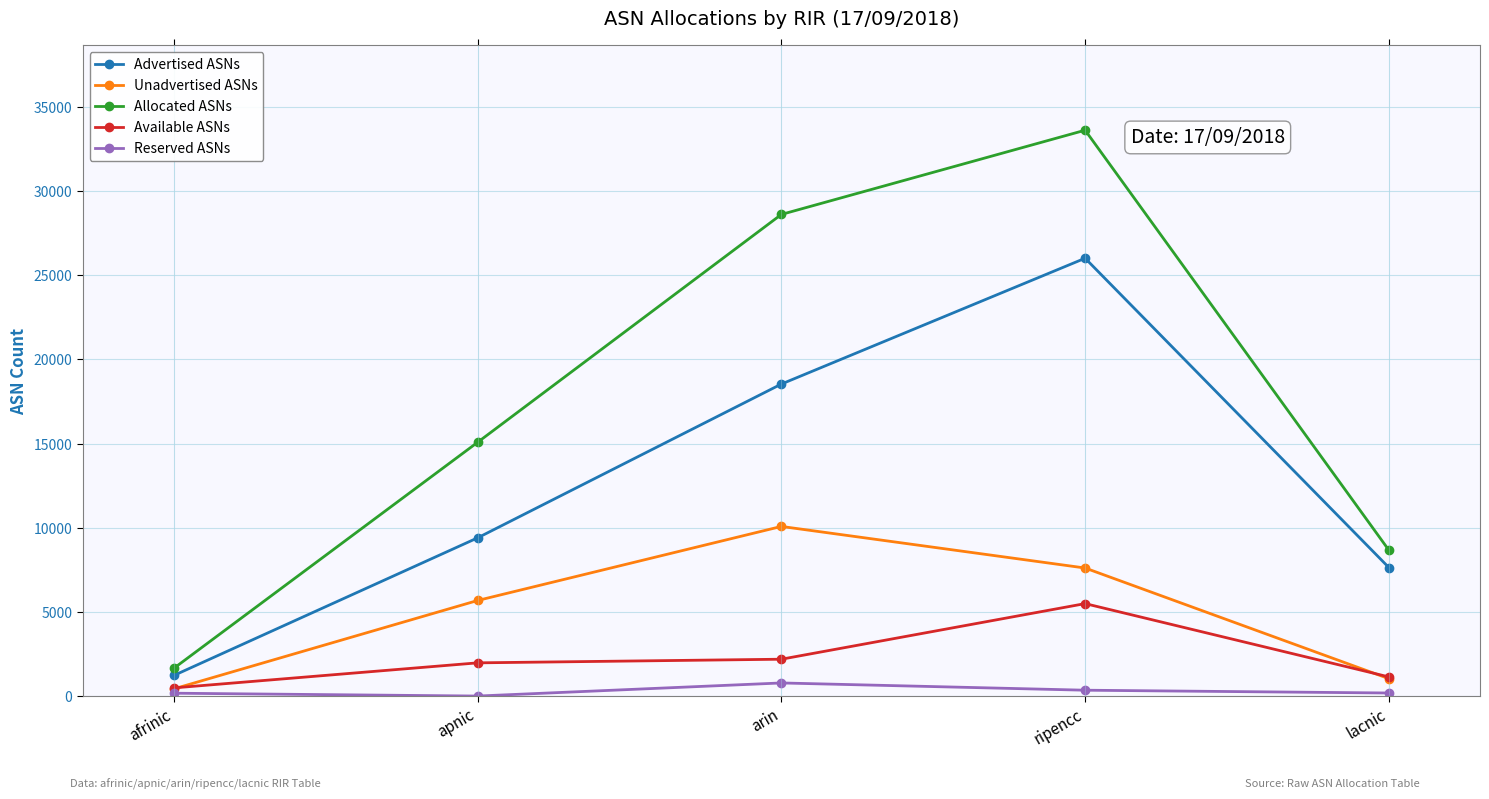

Where is Advertised ASNs nearest to the value 13614?

apnic